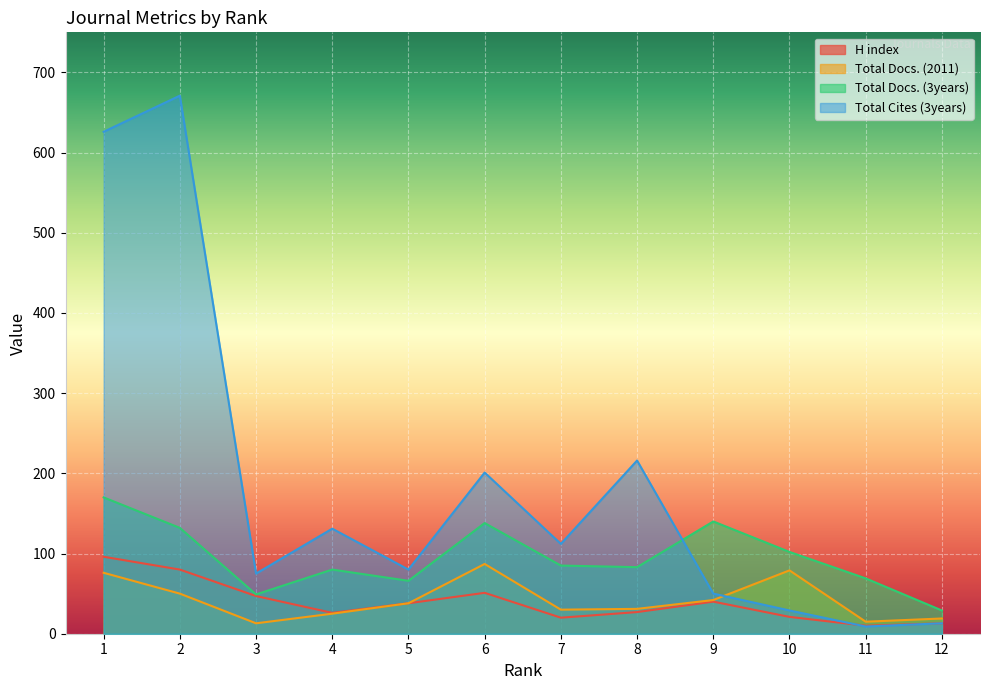

The Total Docs. (3years) series shows 93 at 11. True or false?

False